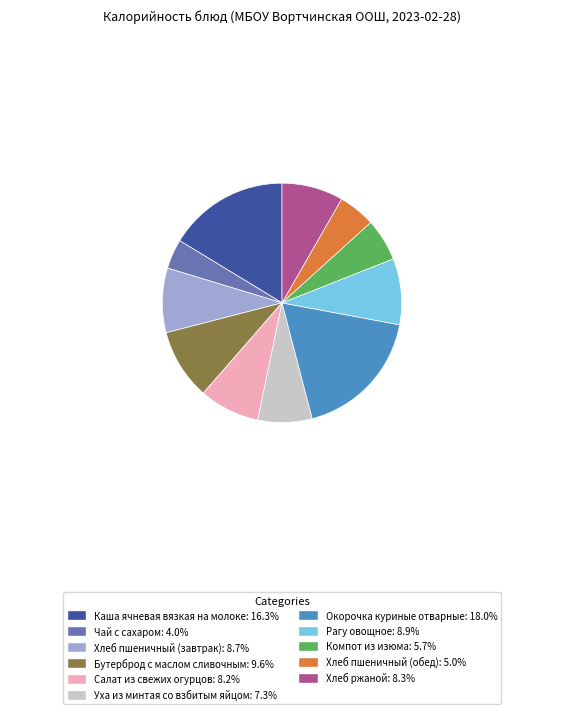

True or false: Окорочка куриные отварные accounts for 18% of the total.

True